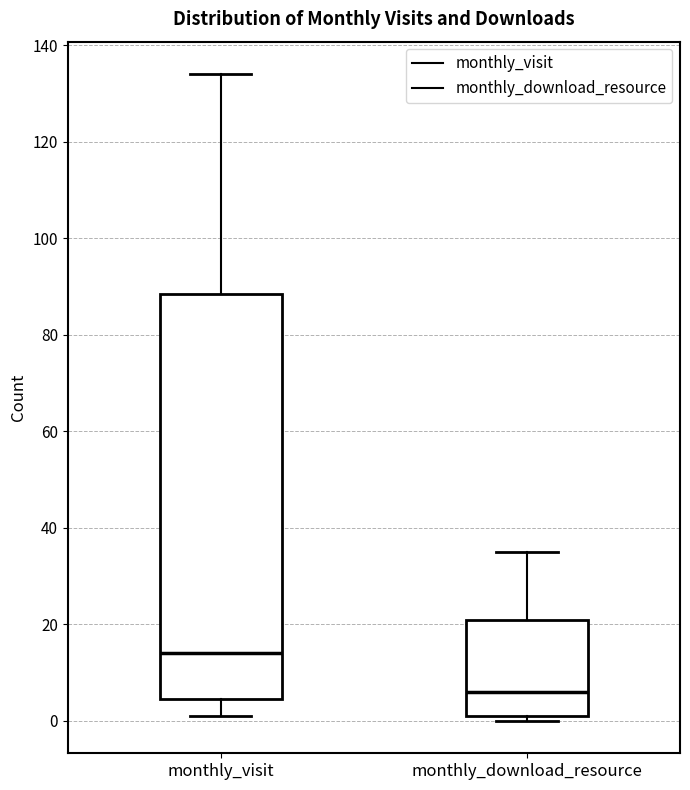

Reading left to right, transcribe this box plot: for each box, give where its median line is, the range the box spans, and where its two whiskers end, as read against the y-axis. The values are not printed on the chart, so give them approximately, as read against the axis.

monthly_visit: median 14, box 4 to 88, whiskers 2 to 134
monthly_download_resource: median 6, box 2 to 22, whiskers 0 to 36